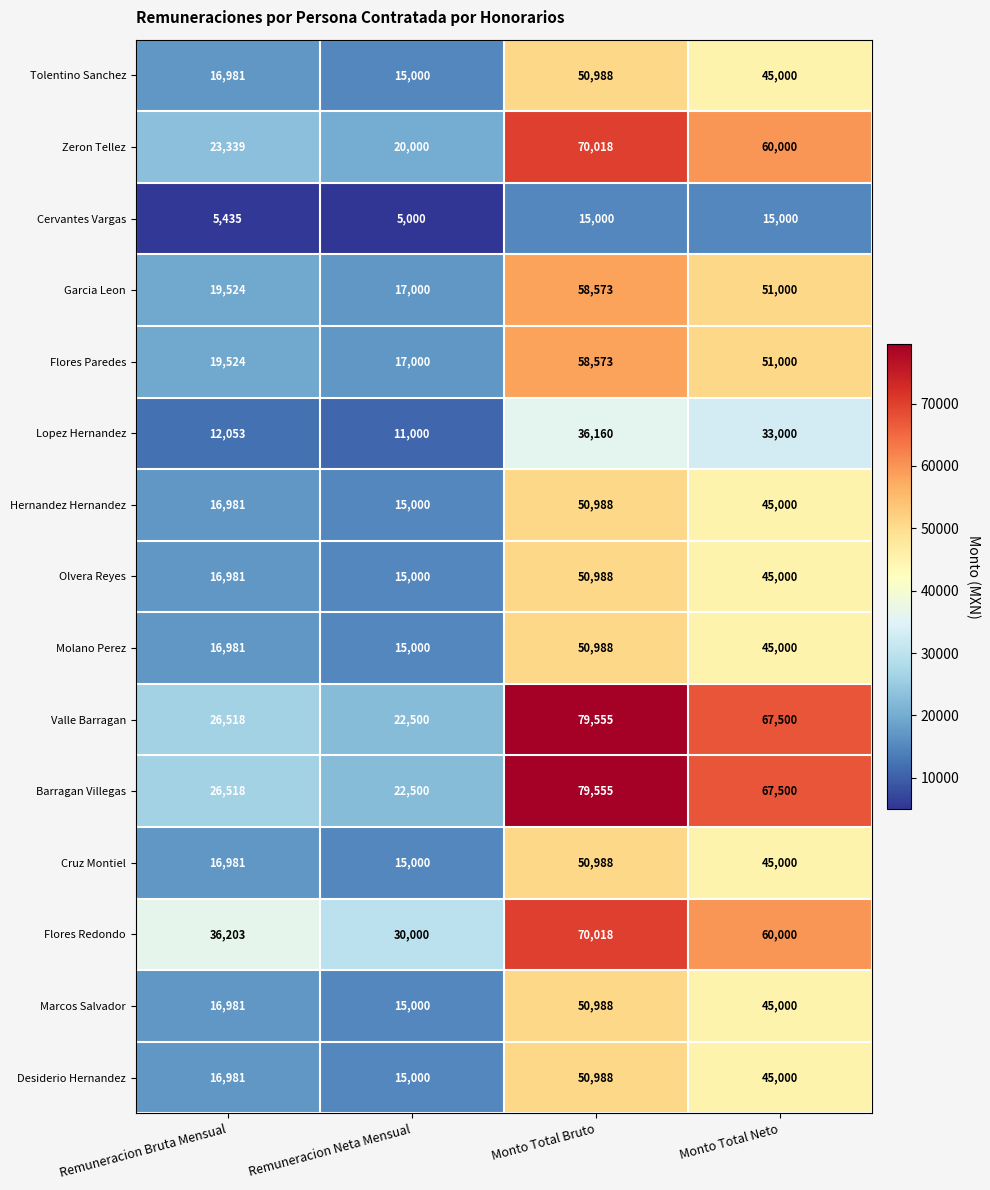

How many data points does each series have?

4